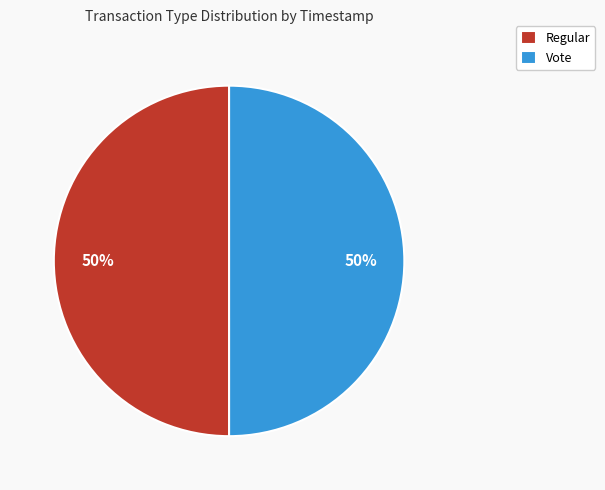

To the nearest percent, what percentage of the pie is Regular?

50%